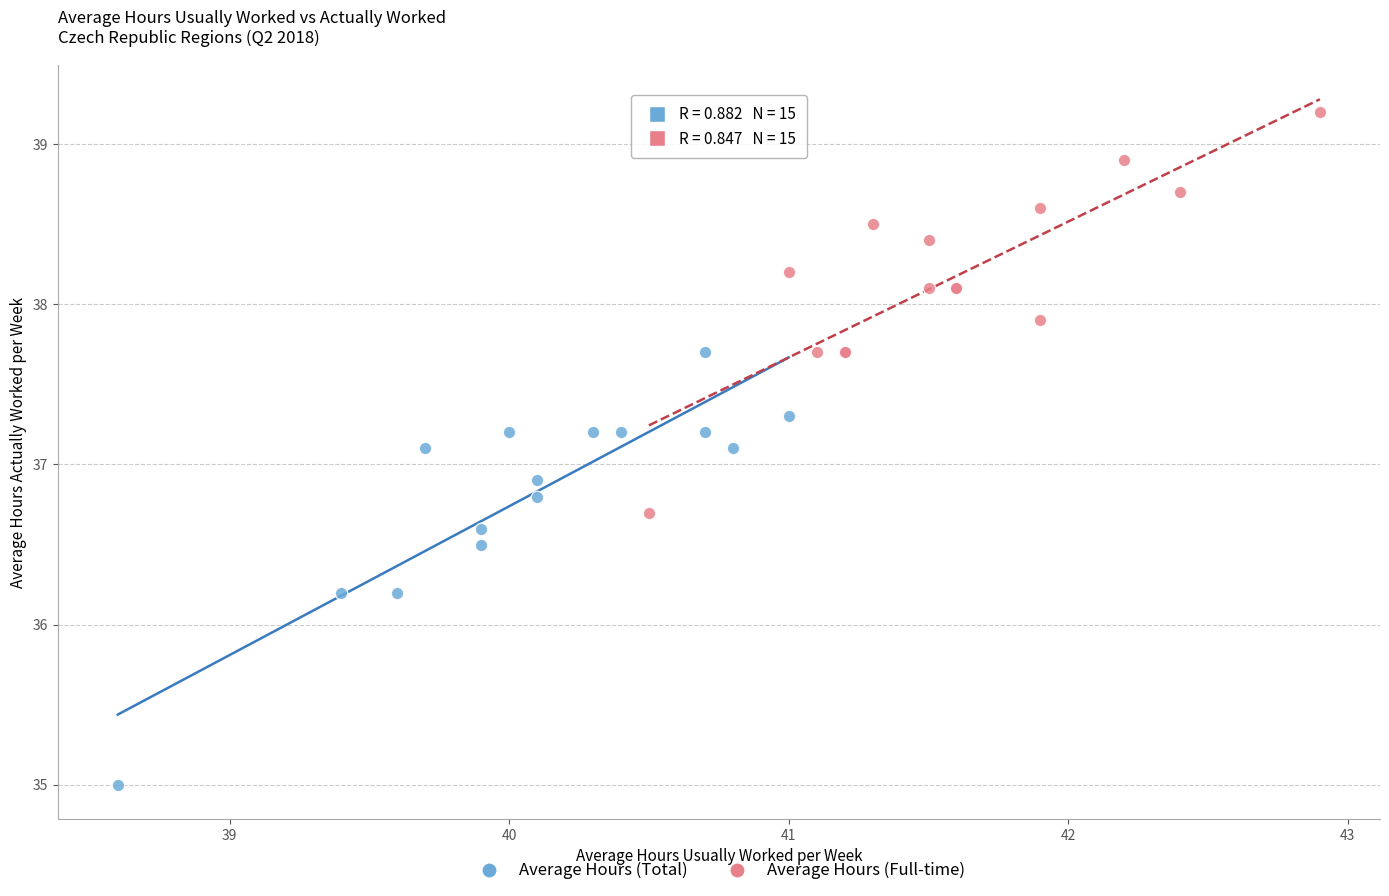

Which series has the widest spread of Y values?

Average Hours (Total)